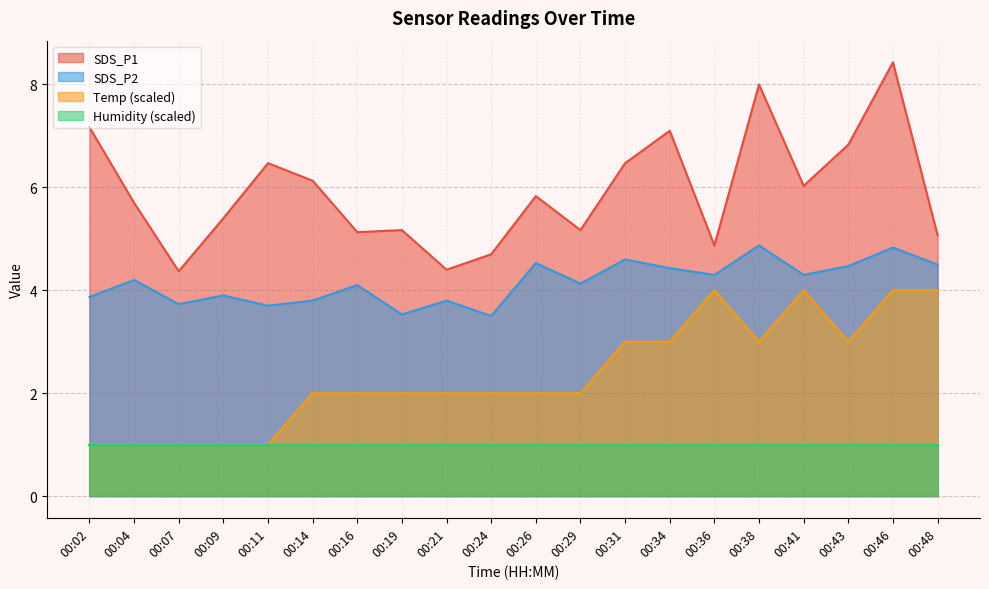

How many lines are shown in the chart?

4